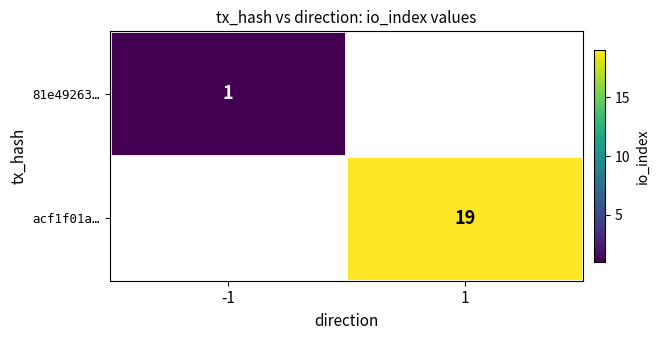

At how many categories does at least one series exceed 2?

1